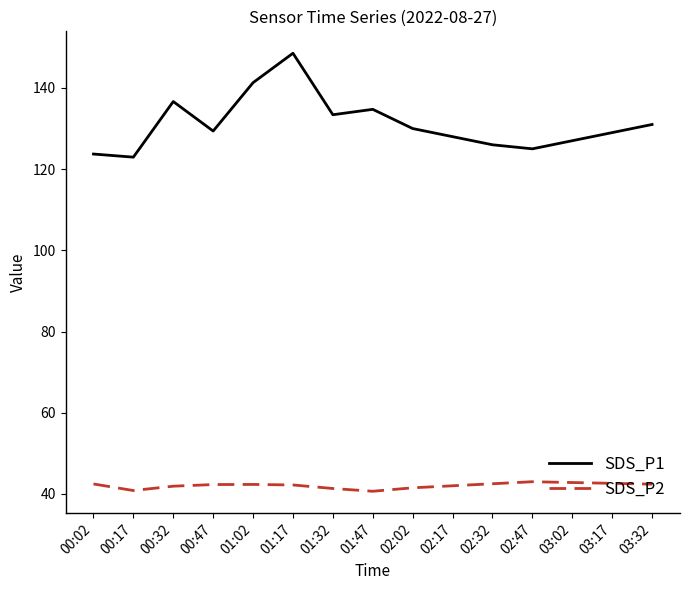

What is the minimum value for SDS_P1?

123.0